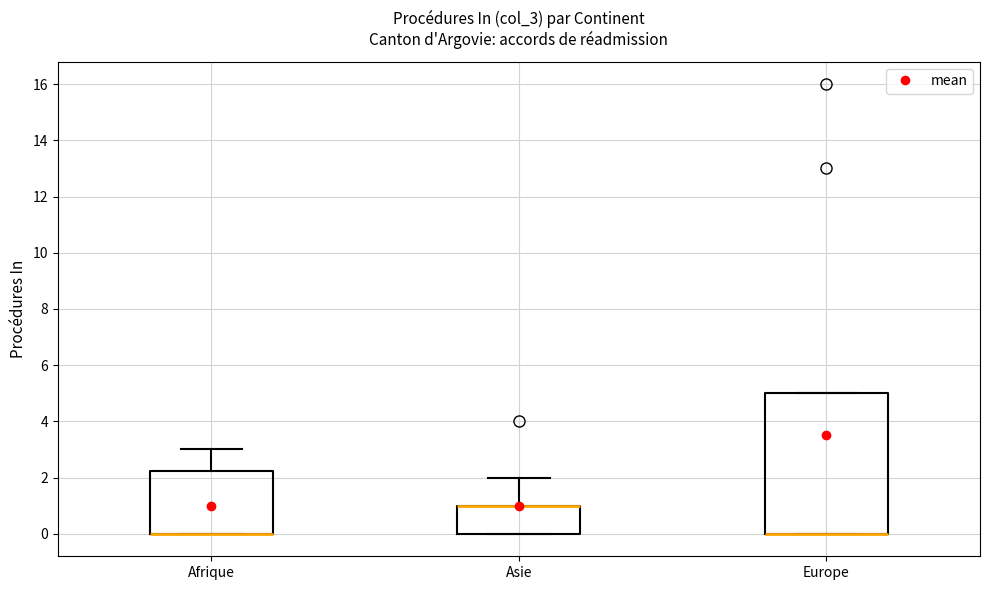

Where is the upper edge of the box for Europe on the y-axis? The values are not printed on the chart, so give them approximately, as read against the axis.

5.0